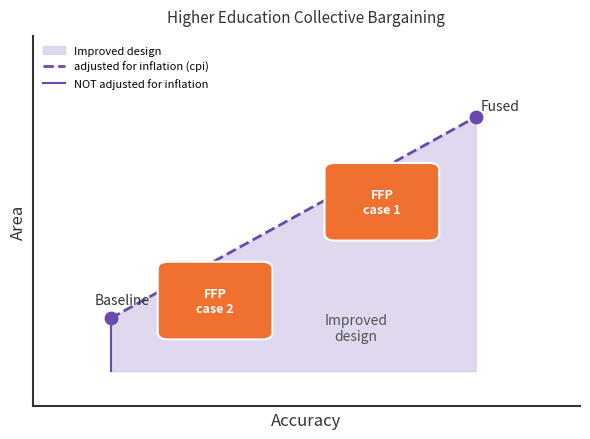

Is the value of adjusted for inflation (cpi) at 0 greater than the value of NOT adjusted for inflation at 1?

No